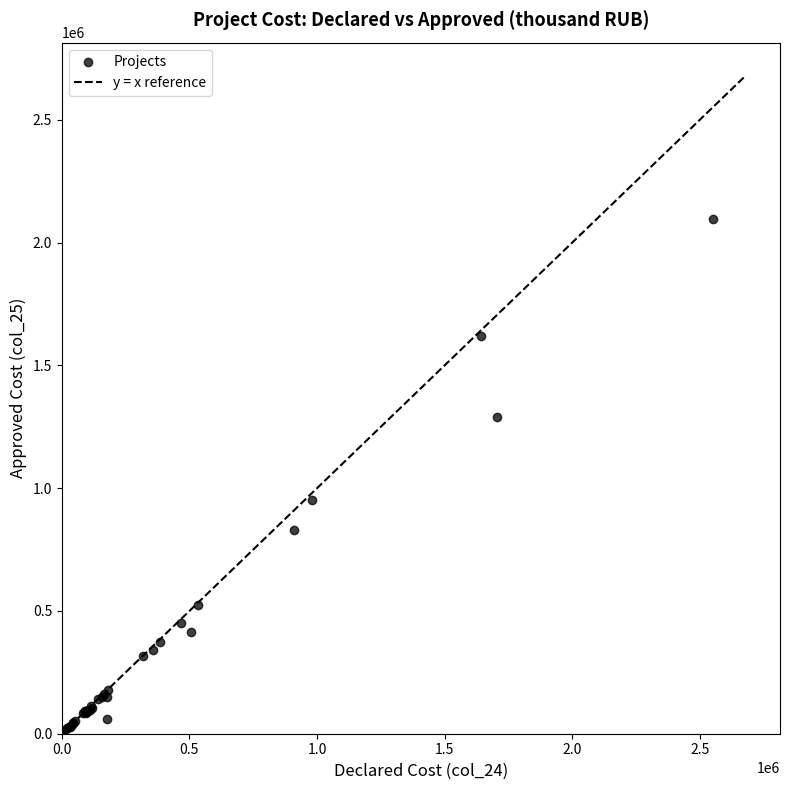

What Y value in the scatter plot is closest to 1047542?

953128.4